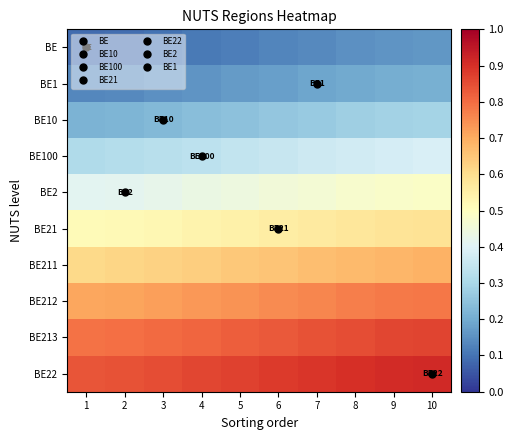

At which category does the chart reach its peak across all series?

10